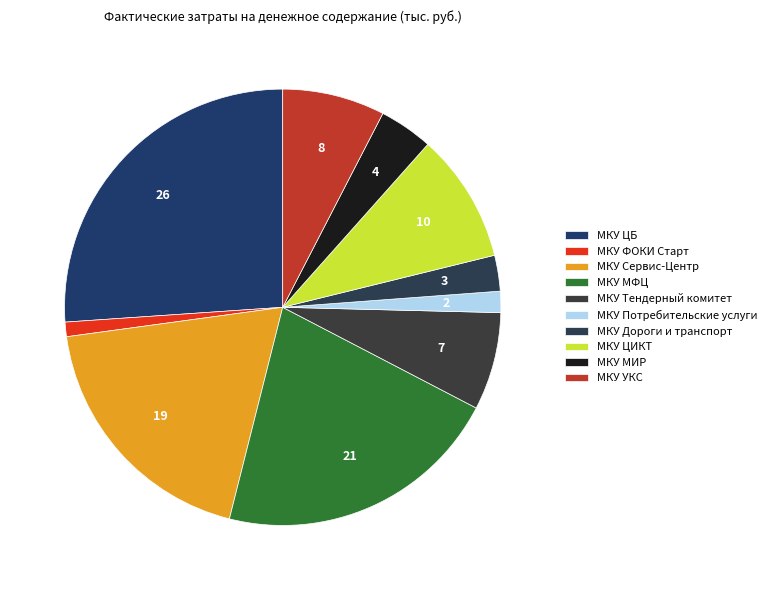

Does МКУ ЦБ account for over 50% of the chart?

No